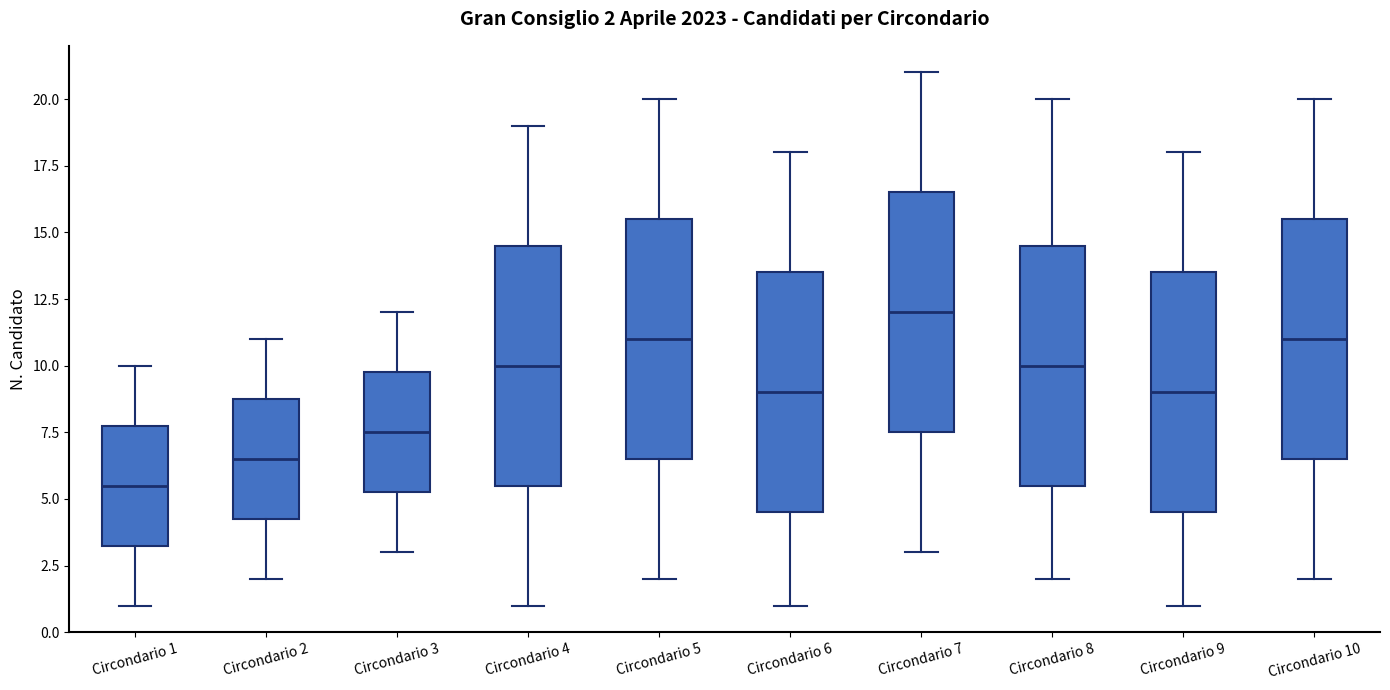

Which box has the highest median line?

Circondario 7